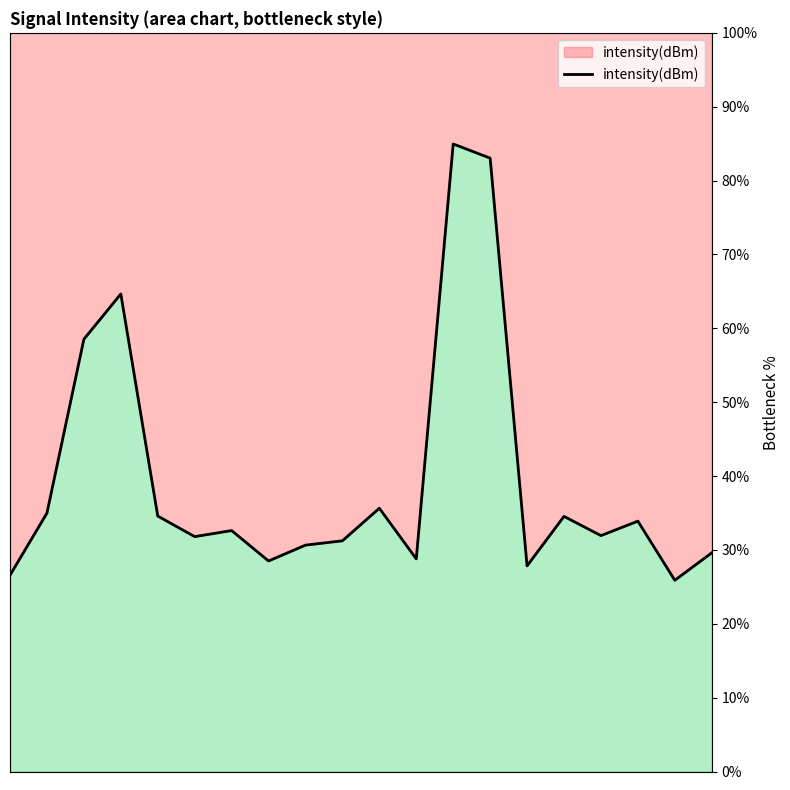

What is the sum of all values?

790.2